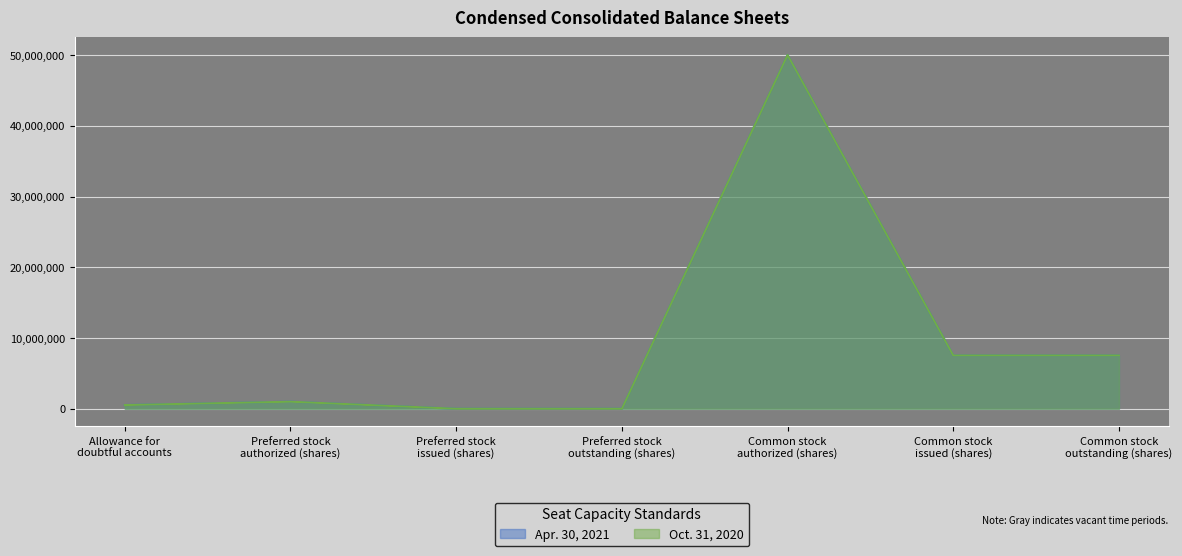

Where is the first local maximum for Oct. 31, 2020?

Preferred stock
authorized (shares)